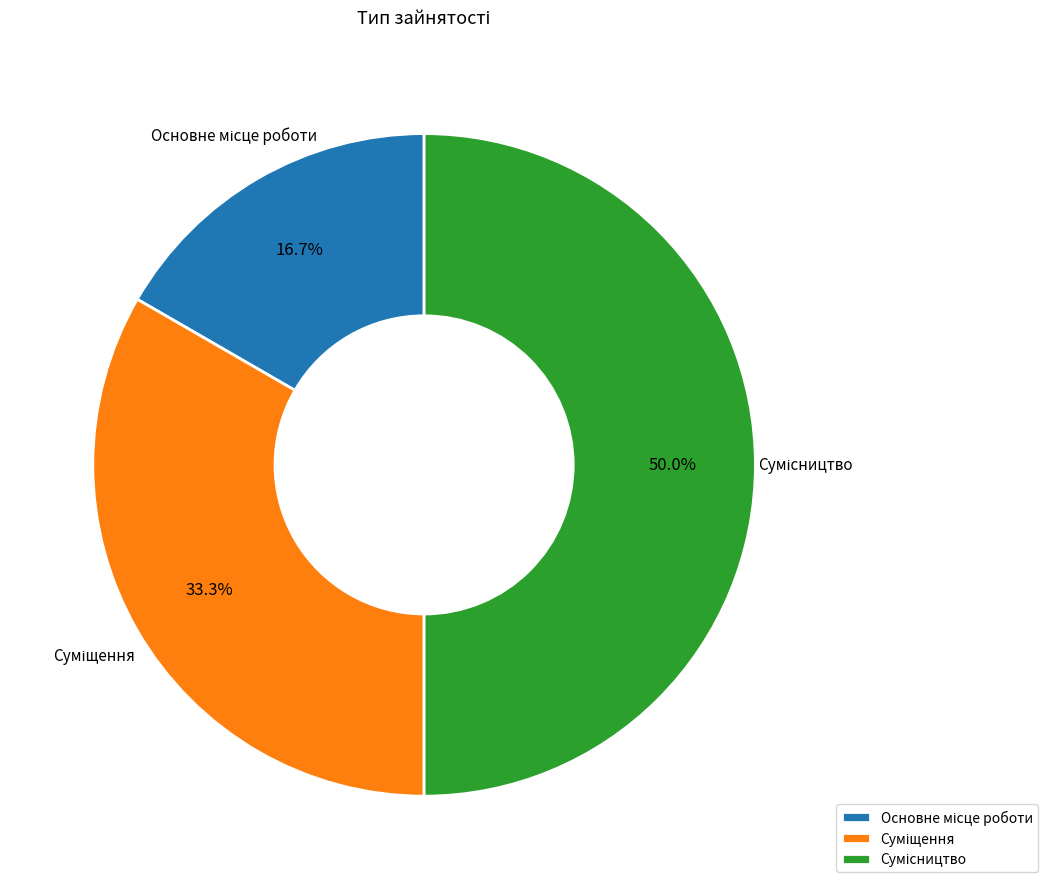

How many segments does this pie chart have?

3